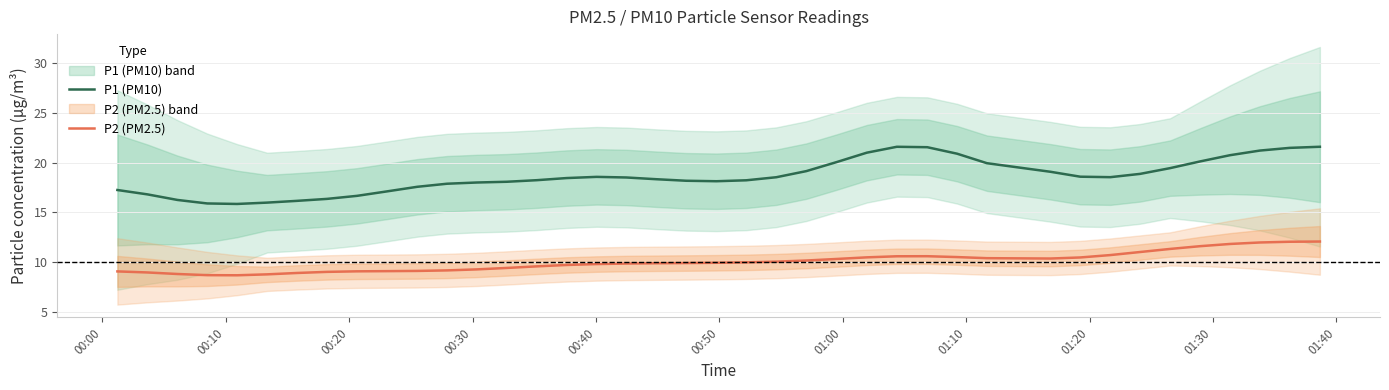

What is the lowest value of the P1 (PM10) series?

15.9